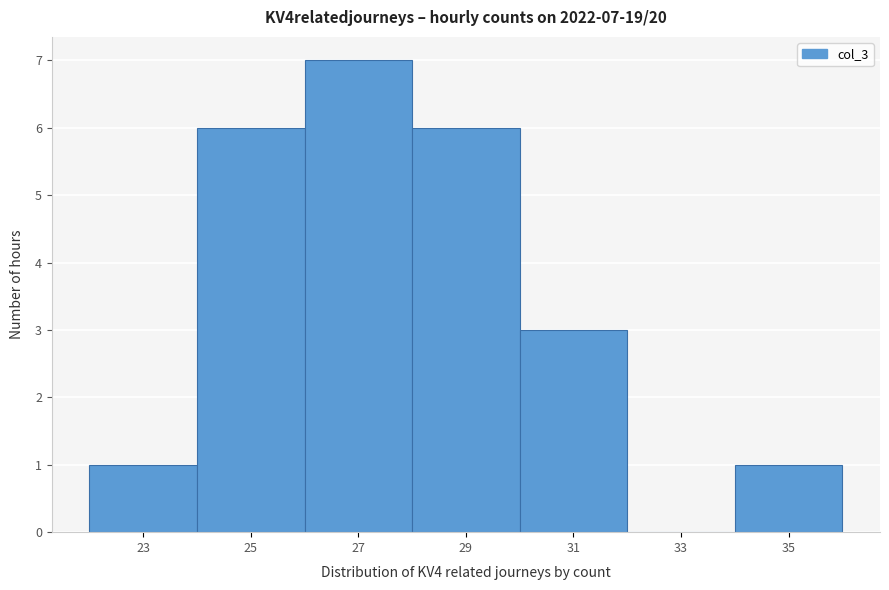

Reading right to left, what are all the values shown in this chart?

35=1	33=0	31=3	29=6	27=7	25=6	23=1